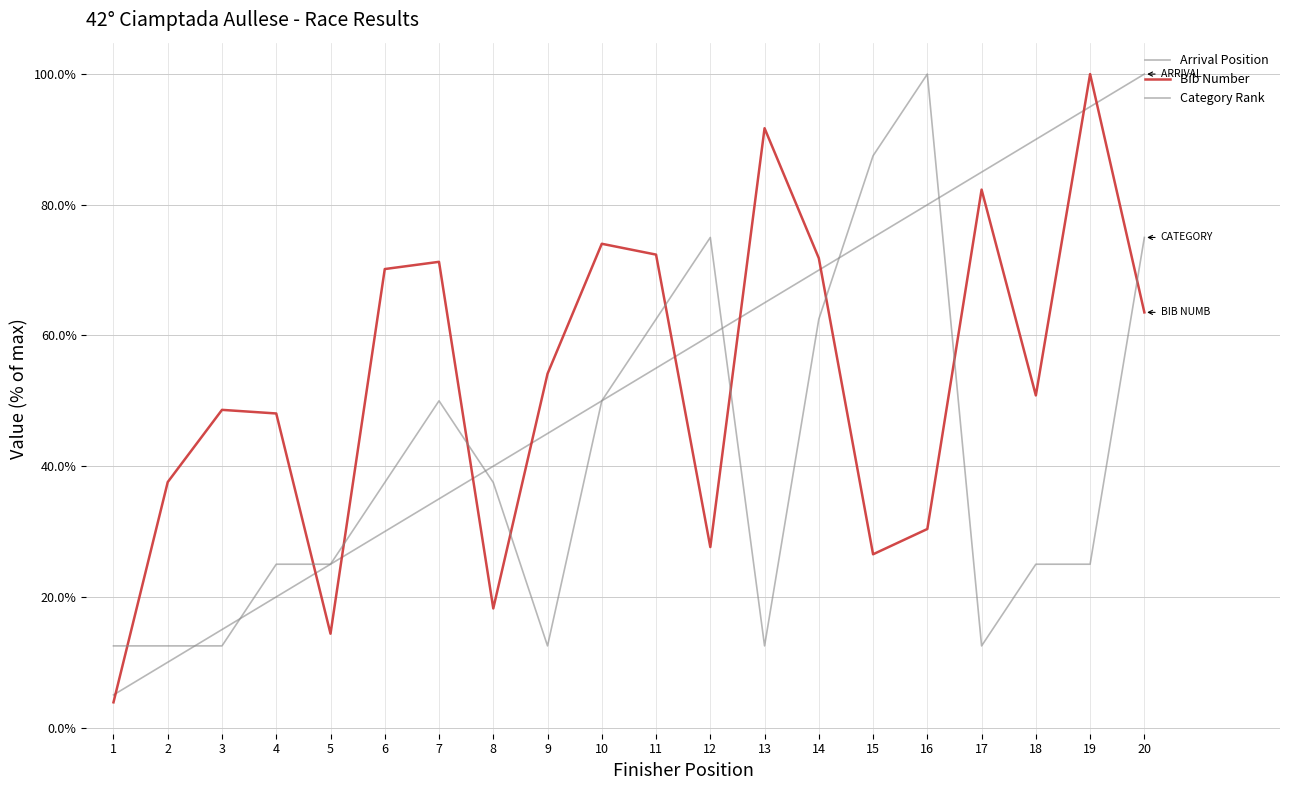

True or false: Bib Number and Category Rank cross at least once.

True